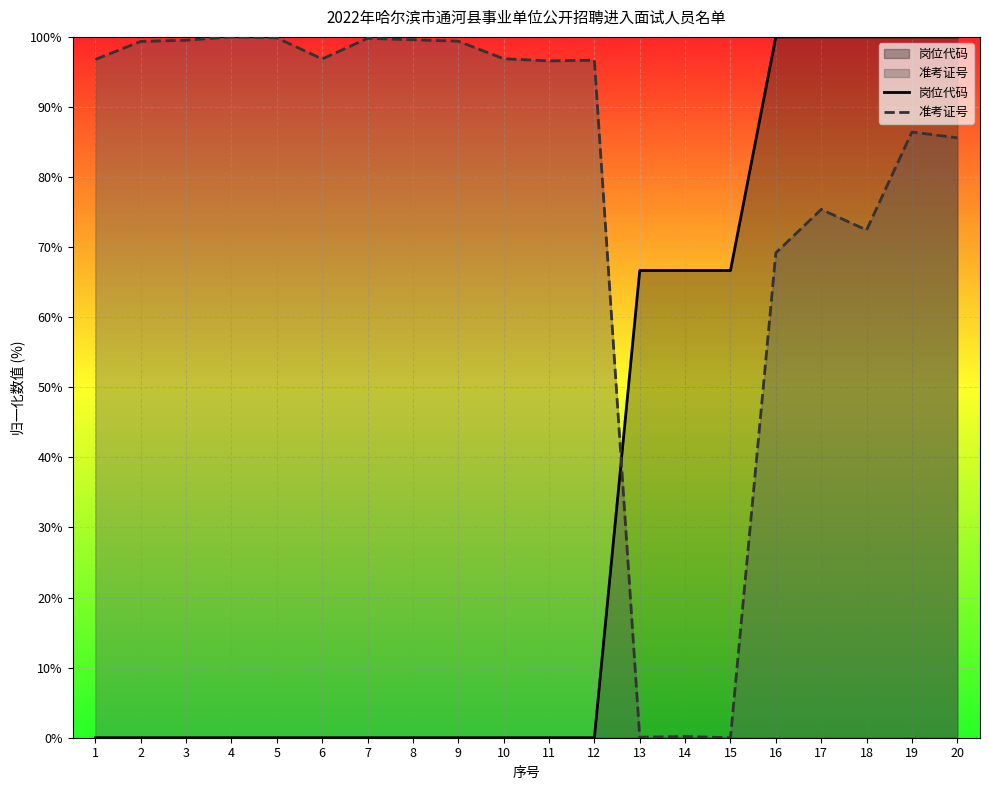

Count the number of data series in this chart.

2